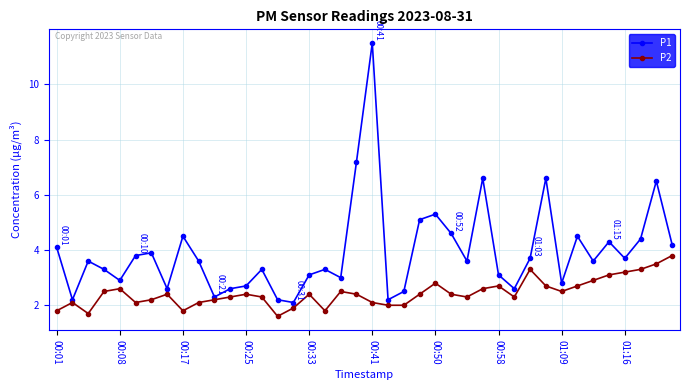

What is the value of the P2 point at the 38th from the left?

3.3